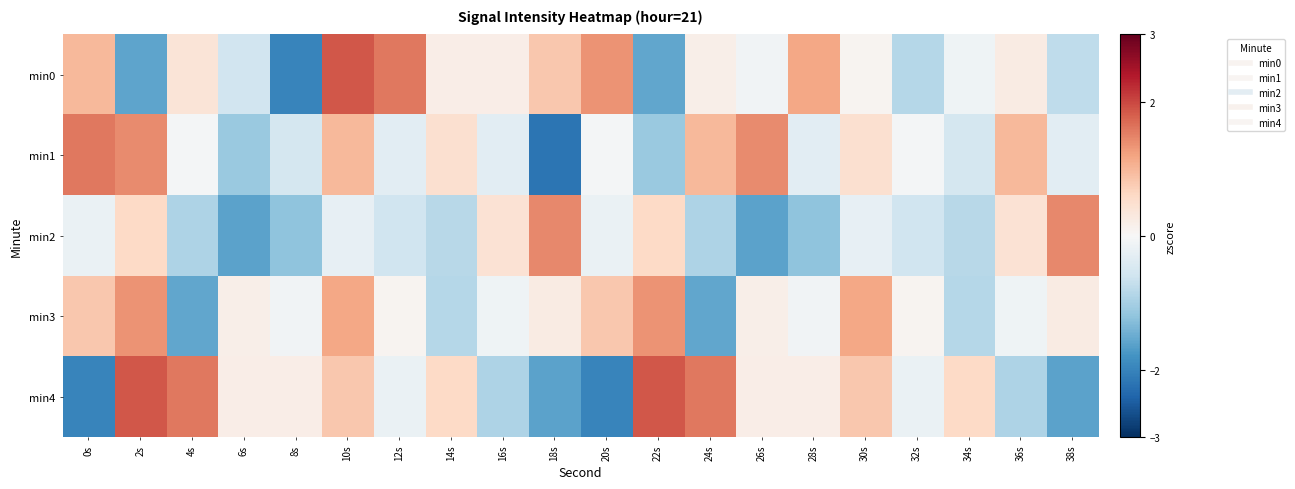

Reading left to right, transcribe all the data shown in this chart.

min0: 0s=1.0	2s=-1.6	4s=0.4	6s=-0.6	8s=-2.0	10s=1.9	12s=1.6	14s=0.2	16s=0.2	18s=0.8	20s=1.3	22s=-1.6	24s=0.2	26s=-0.1	28s=1.1	30s=0.1	32s=-0.8	34s=-0.1	36s=0.2	38s=-0.8
min1: 0s=1.6	2s=1.4	4s=-0.1	6s=-1.1	8s=-0.5	10s=1.0	12s=-0.3	14s=0.5	16s=-0.3	18s=-2.2	20s=-0.1	22s=-1.1	24s=1.0	26s=1.4	28s=-0.3	30s=0.5	32s=-0.1	34s=-0.5	36s=1.0	38s=-0.3
min2: 0s=-0.2	2s=0.6	4s=-0.9	6s=-1.6	8s=-1.2	10s=-0.3	12s=-0.6	14s=-0.8	16s=0.4	18s=1.5	20s=-0.2	22s=0.6	24s=-0.9	26s=-1.6	28s=-1.2	30s=-0.3	32s=-0.6	34s=-0.8	36s=0.4	38s=1.5
min3: 0s=0.8	2s=1.3	4s=-1.6	6s=0.2	8s=-0.1	10s=1.1	12s=0.1	14s=-0.8	16s=-0.1	18s=0.2	20s=0.8	22s=1.3	24s=-1.6	26s=0.2	28s=-0.1	30s=1.1	32s=0.1	34s=-0.8	36s=-0.1	38s=0.2
min4: 0s=-2.0	2s=1.9	4s=1.6	6s=0.2	8s=0.2	10s=0.8	12s=-0.2	14s=0.6	16s=-0.9	18s=-1.6	20s=-2.0	22s=1.9	24s=1.6	26s=0.2	28s=0.2	30s=0.8	32s=-0.2	34s=0.6	36s=-0.9	38s=-1.6